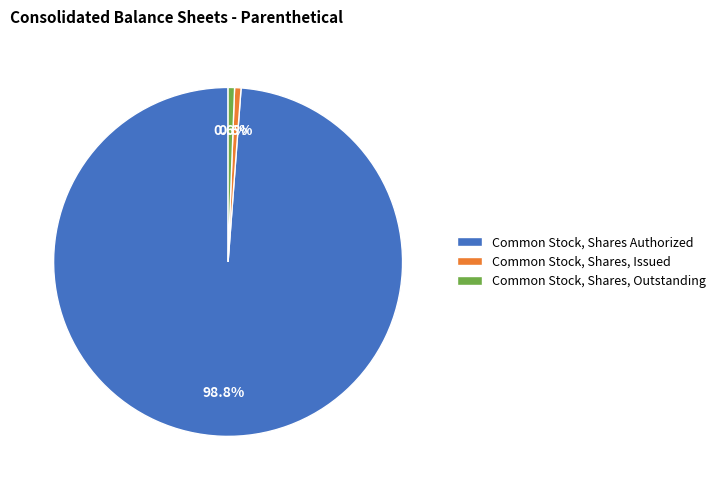

Is there any slice that represents more than half of the pie?

Yes